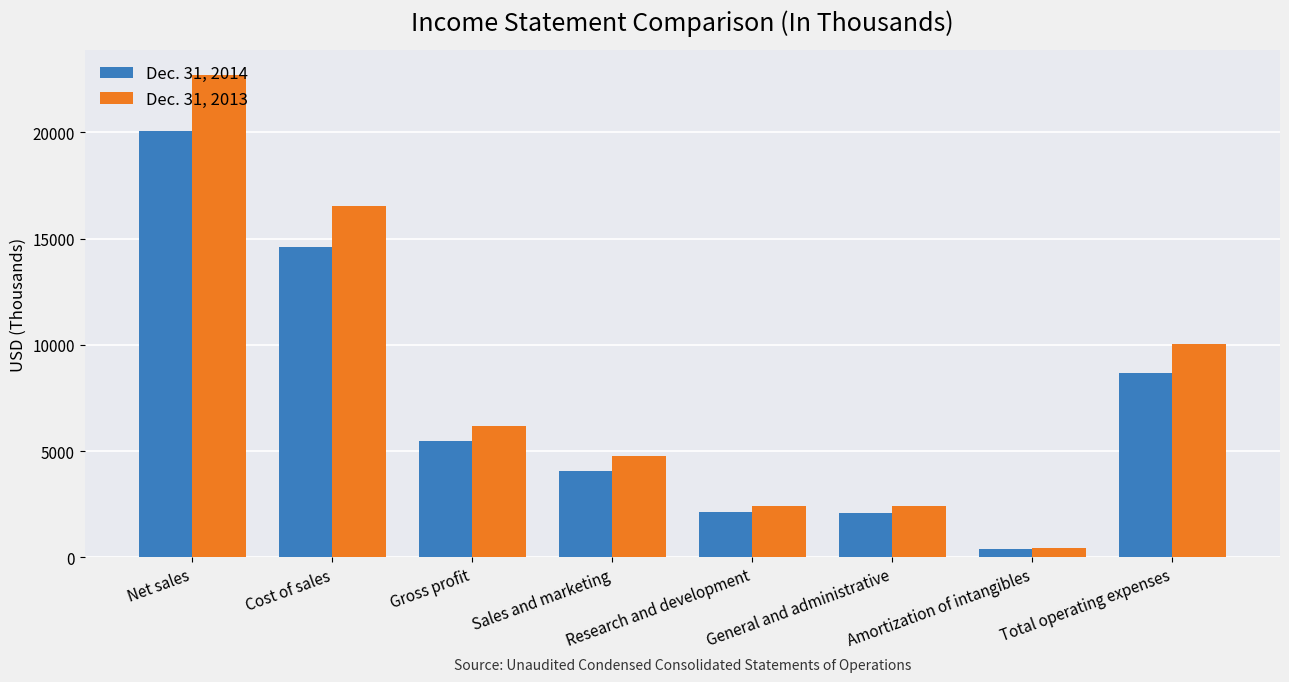

List the series in order of their peak value, lowest first.

Dec. 31, 2014, Dec. 31, 2013